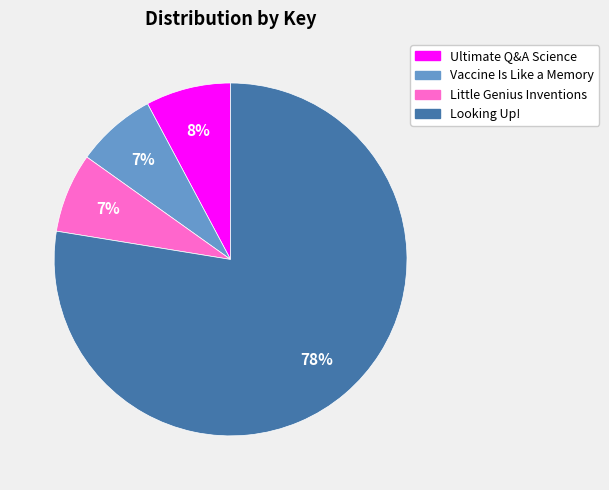

What percentage is the Little Genius Inventions slice, to the nearest percent?

7%